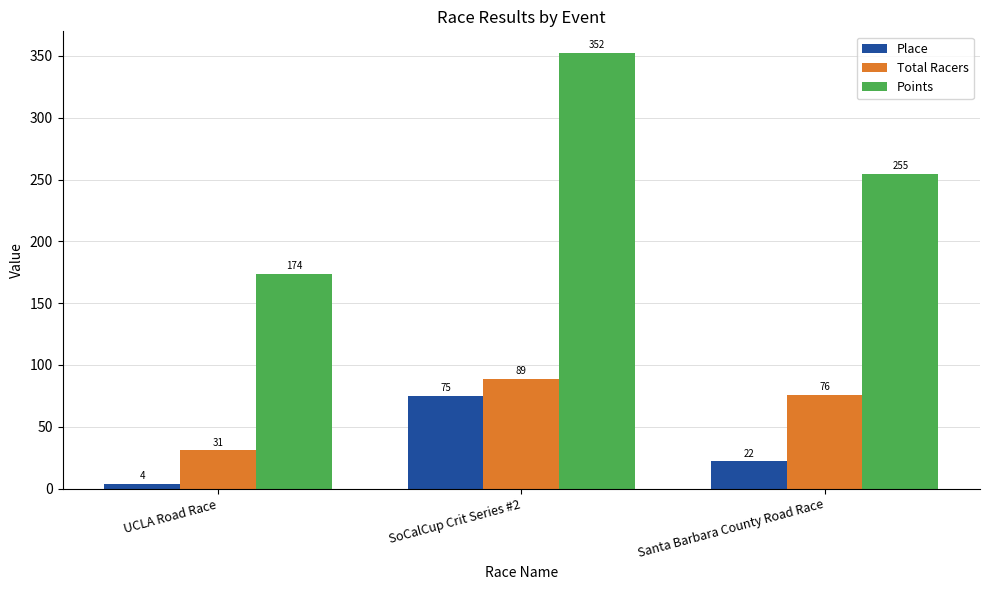

At which category is the sum across all series the highest?

SoCalCup Crit Series #2